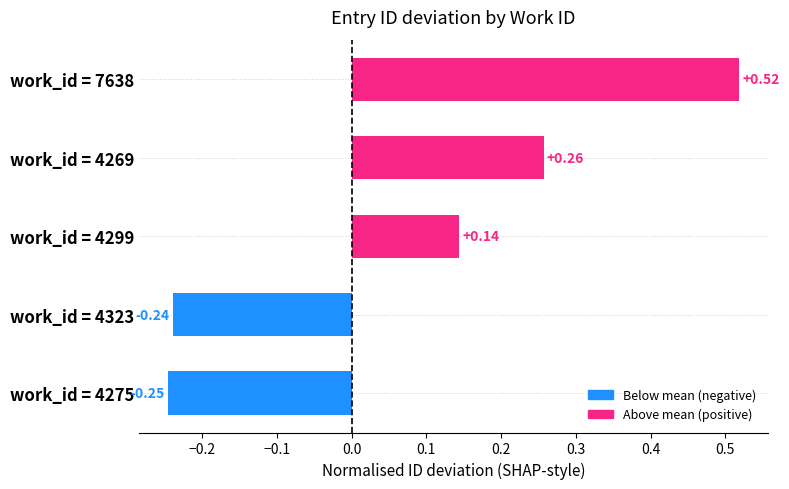

What is the sum of all values?

0.4